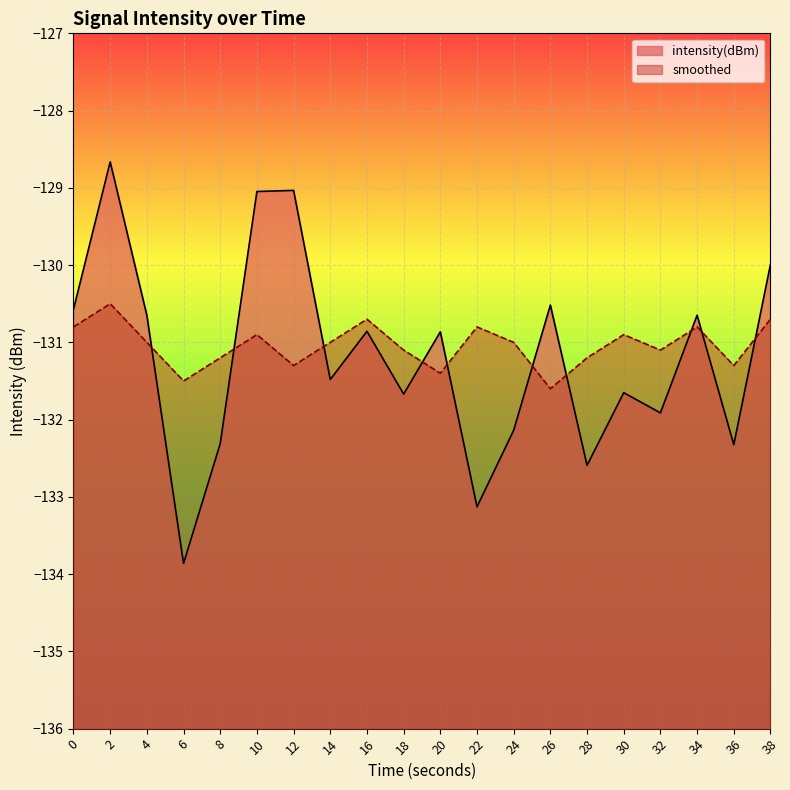

What is the total value across all series at 6?

-265.4